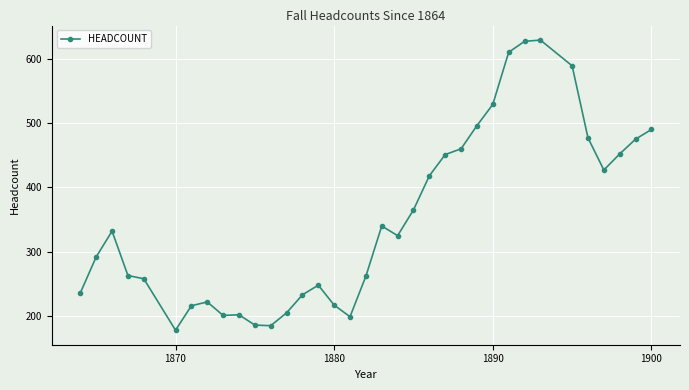

What is the minimum value shown in the chart?

178